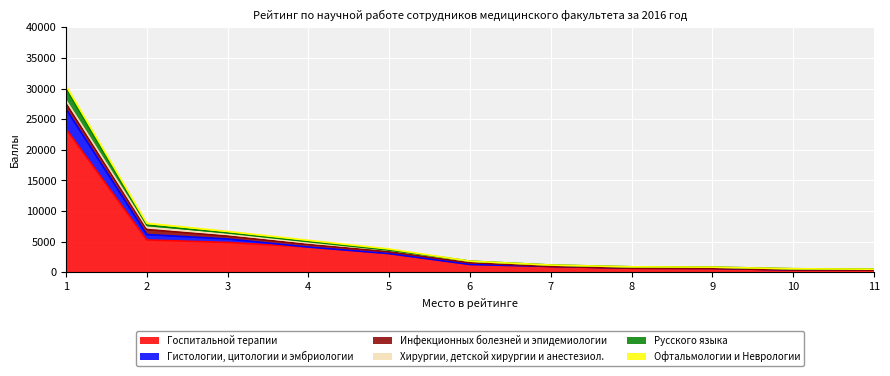

The Гистологии, цитологии и эмбриологии series shows 2044 at 4. True or false?

False